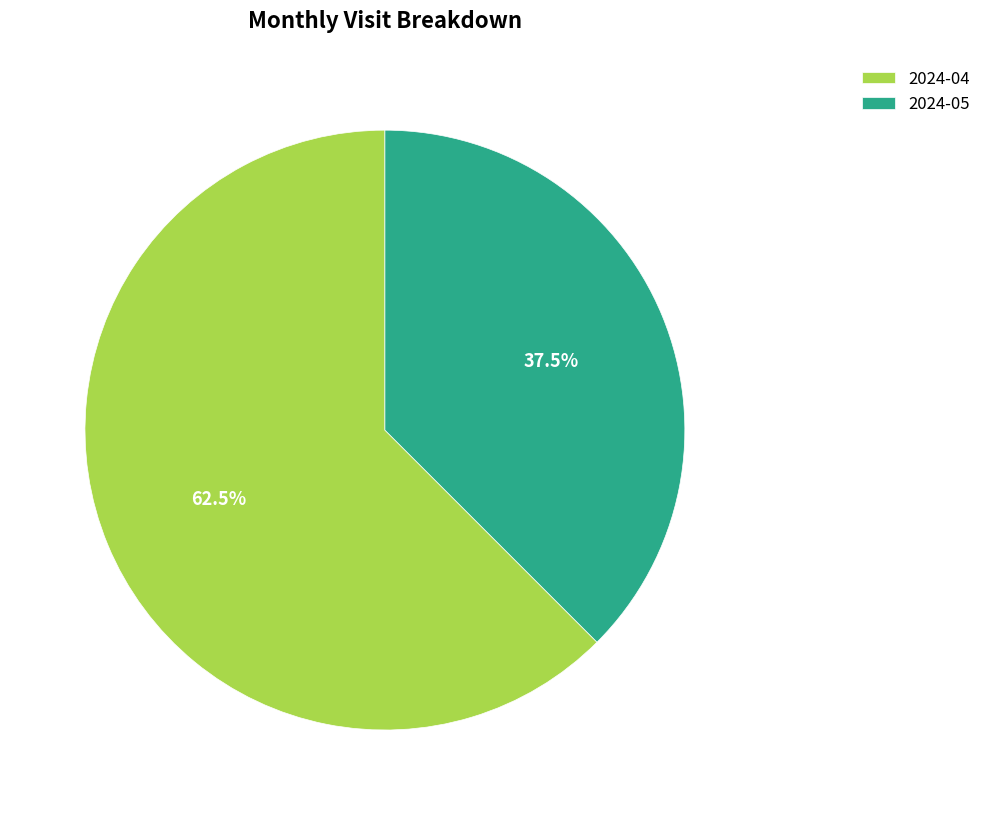

Which has a higher value, 2024-04 or 2024-05?

2024-04